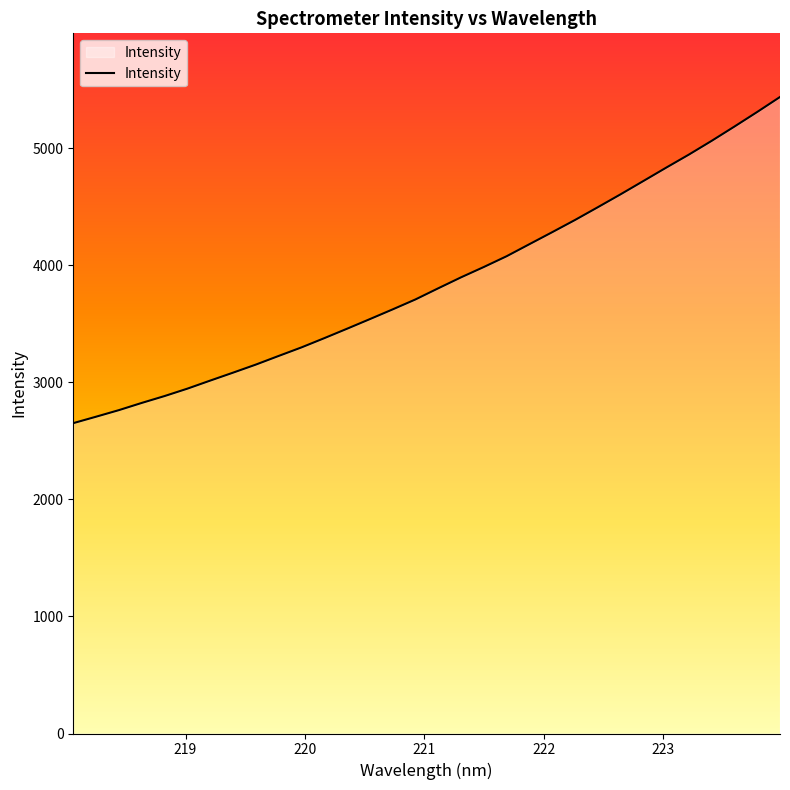

What is the difference between the maximum and minimum values?

2787.0